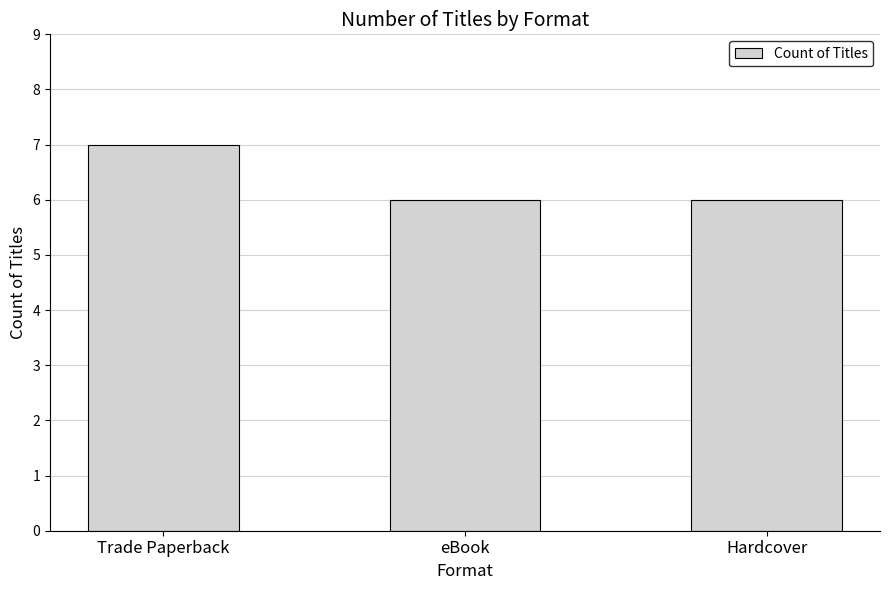

Reading left to right, transcribe all the data shown in this chart.

Trade Paperback=7	eBook=6	Hardcover=6